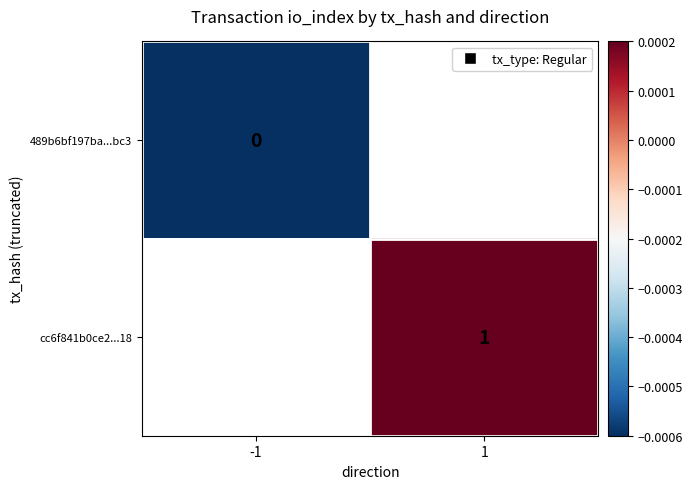

Is the value of cc6f841b0ce2...18 at 1 greater than the value of 489b6bf197ba...bc3 at -1?

Yes